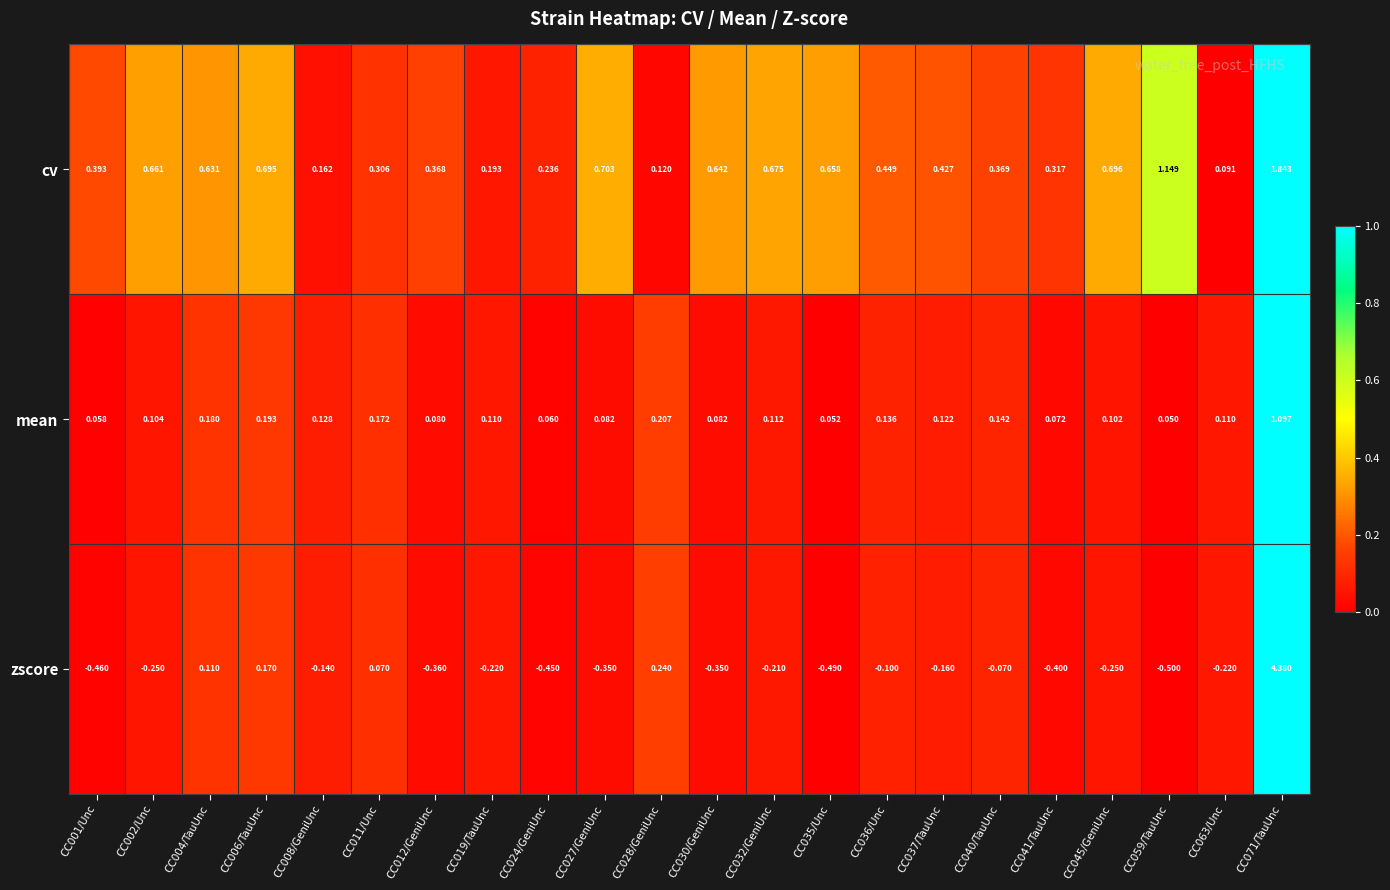

Count the number of data series in this chart.

3